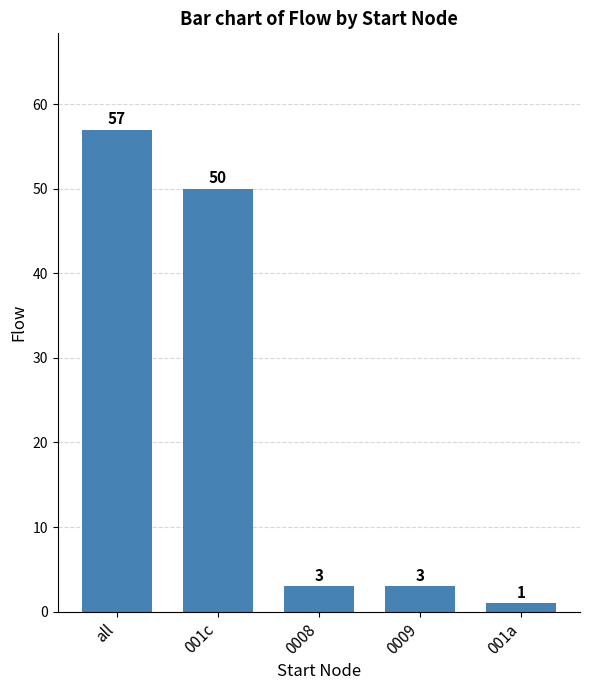

Where does the data first go above 3?

all